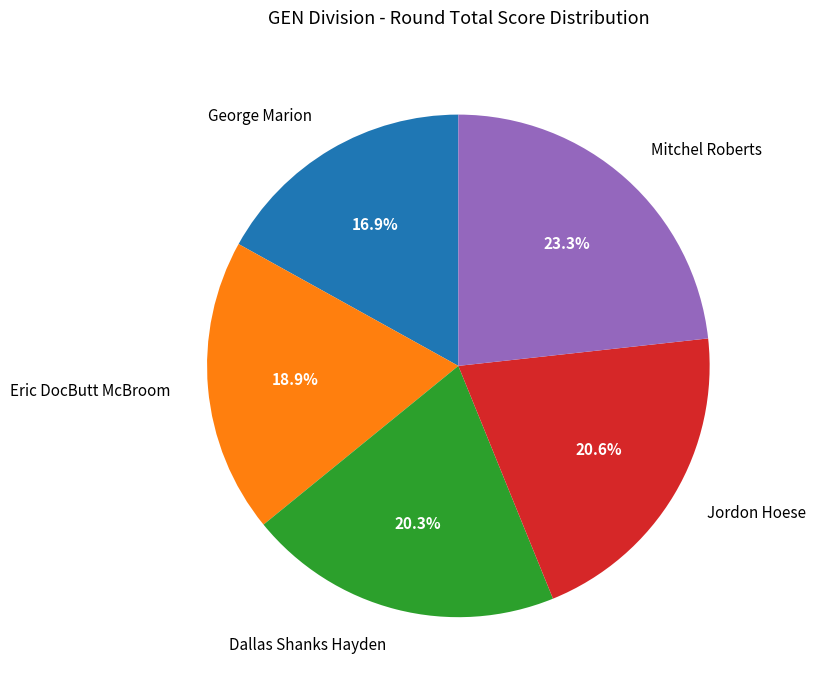

Which has a higher value, Dallas Shanks Hayden or Mitchel Roberts?

Mitchel Roberts